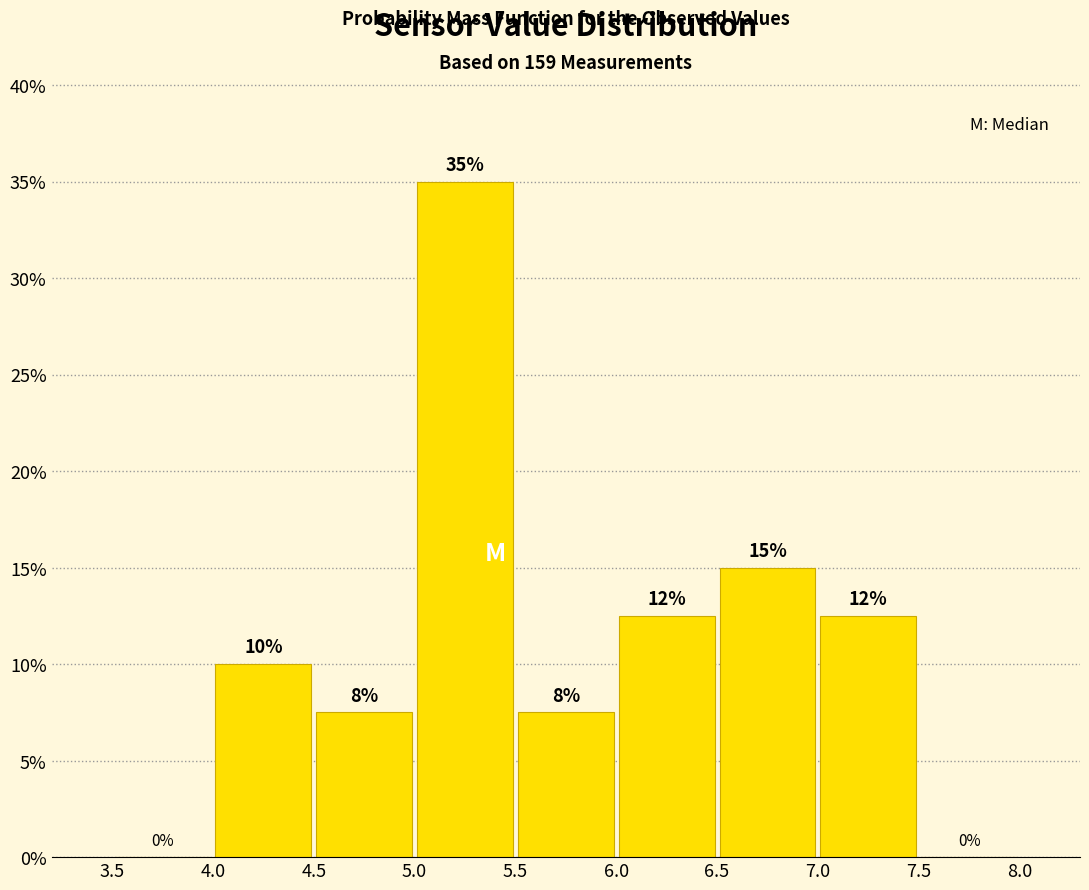

Over which range of the x-axis is the bar tallest?

5.0 to 5.5